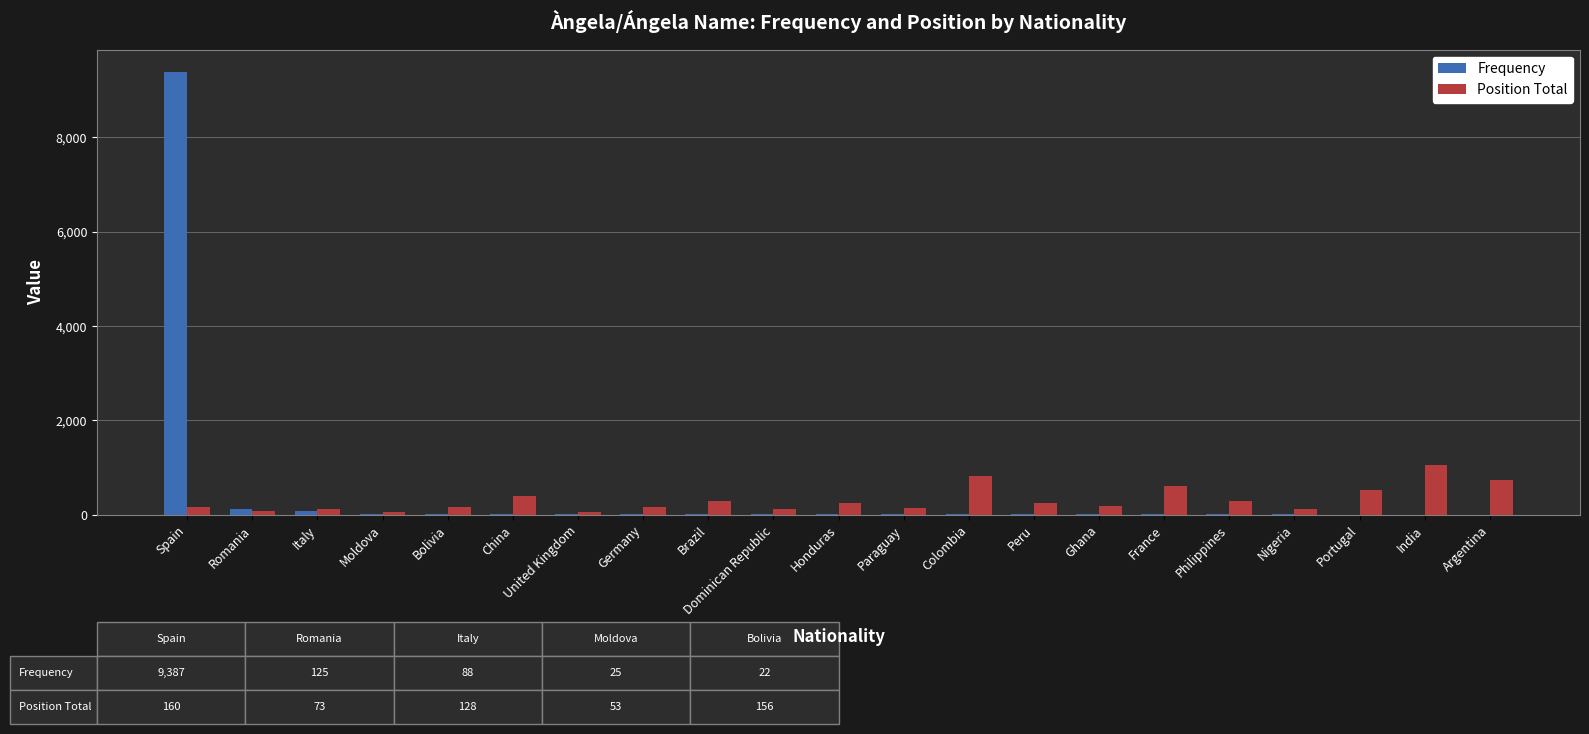

Are the bars grouped side by side (vs. stacked)?

Yes